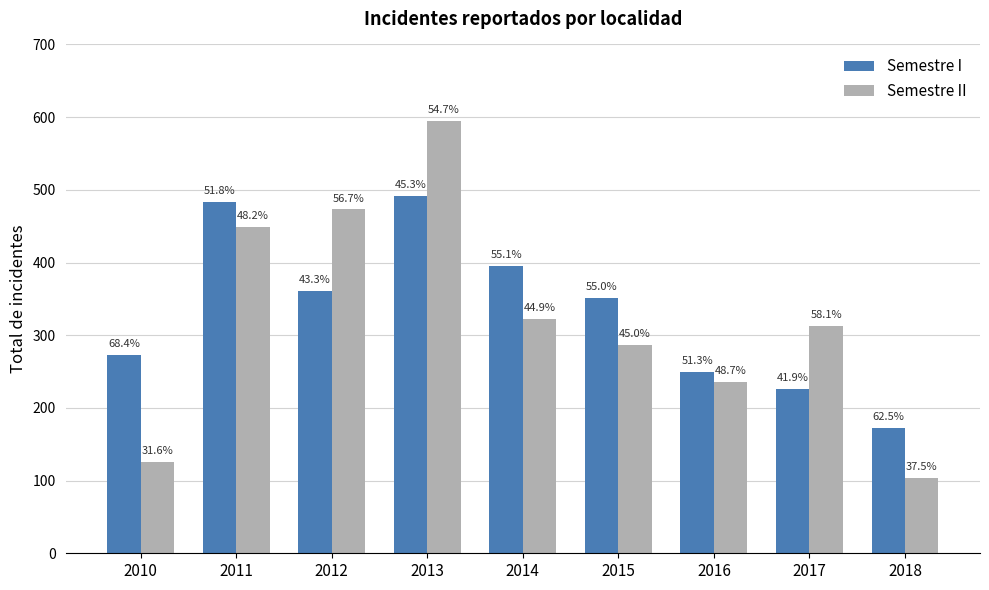

What are all the series names shown in the legend?

Semestre I, Semestre II